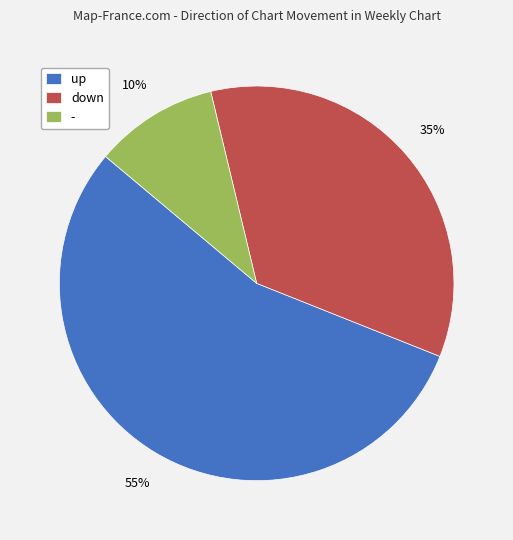

Rank the categories by value from highest to lowest.

up, down, -